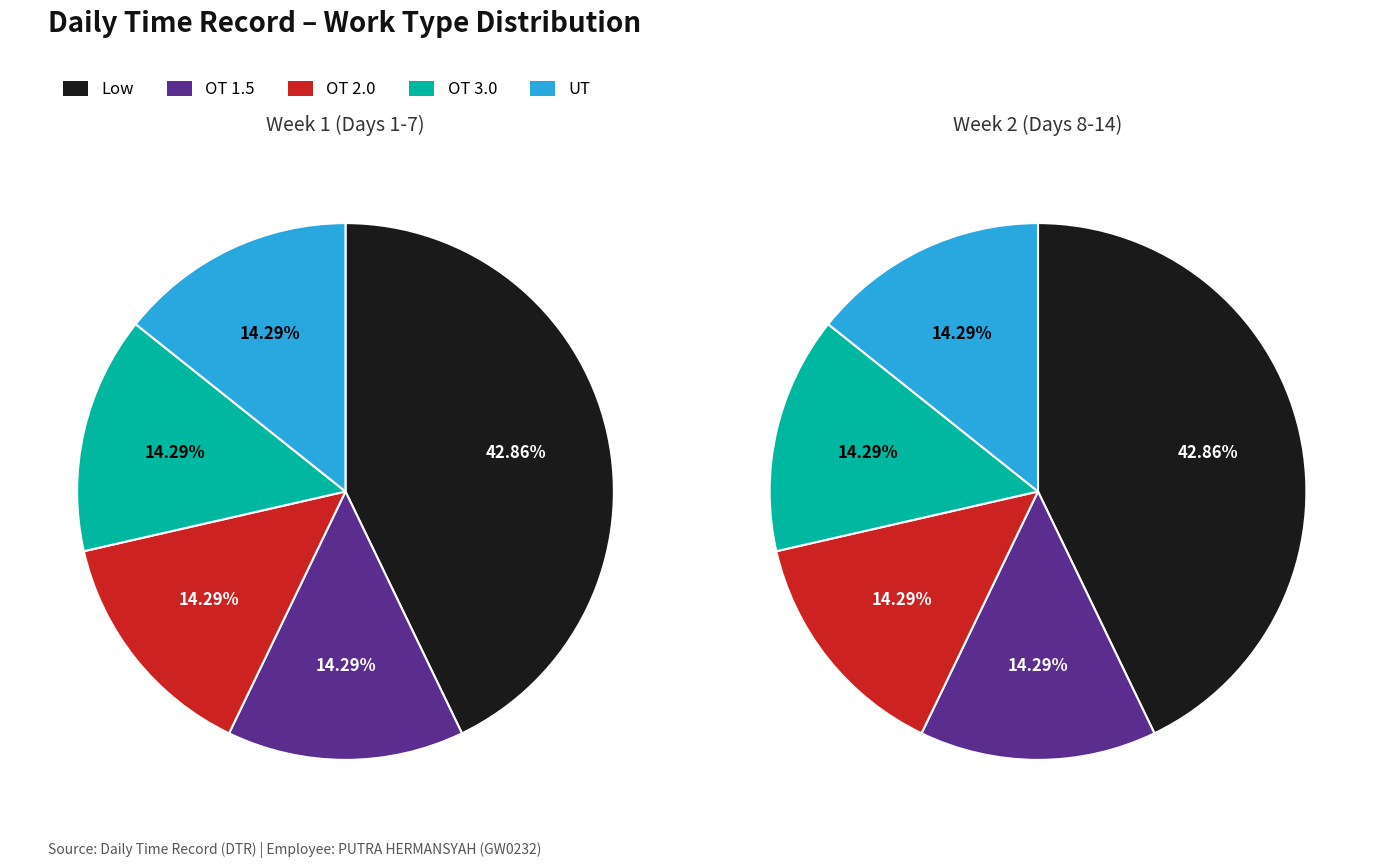

Do OT 3.0 and OT 2.0 together represent more than half of the pie?

No